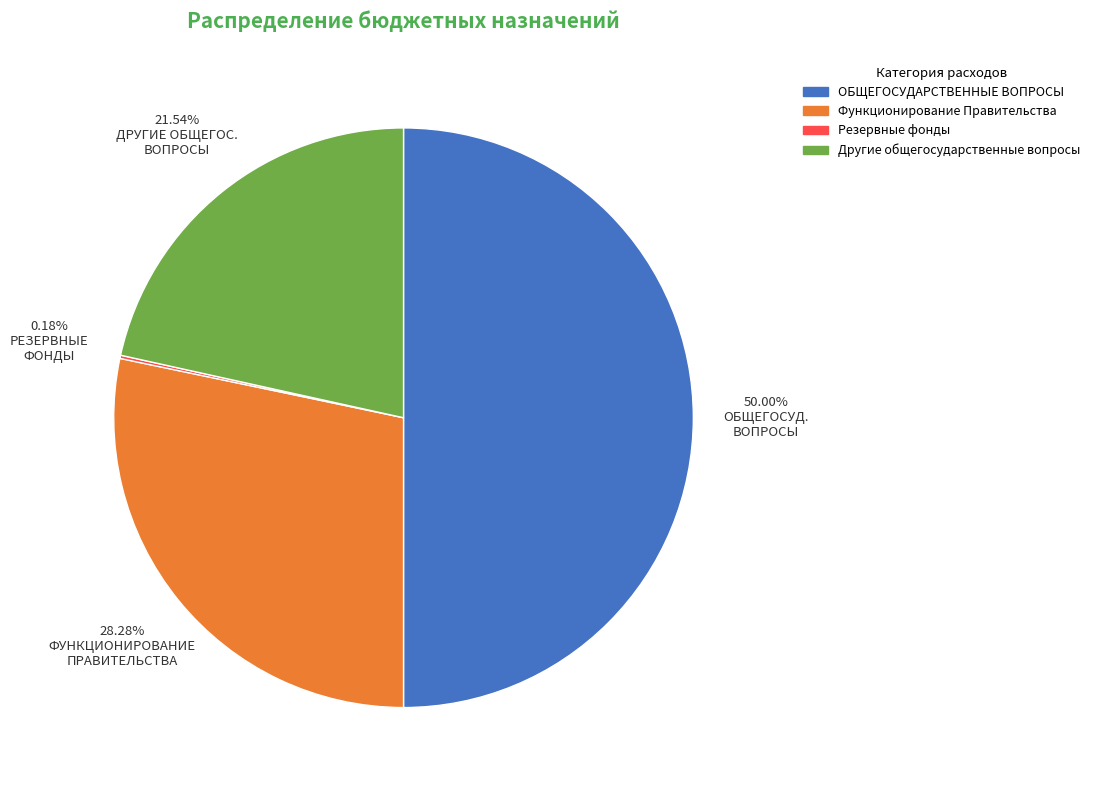

What percentage is the Функционирование Правительства slice, to the nearest percent?

28%